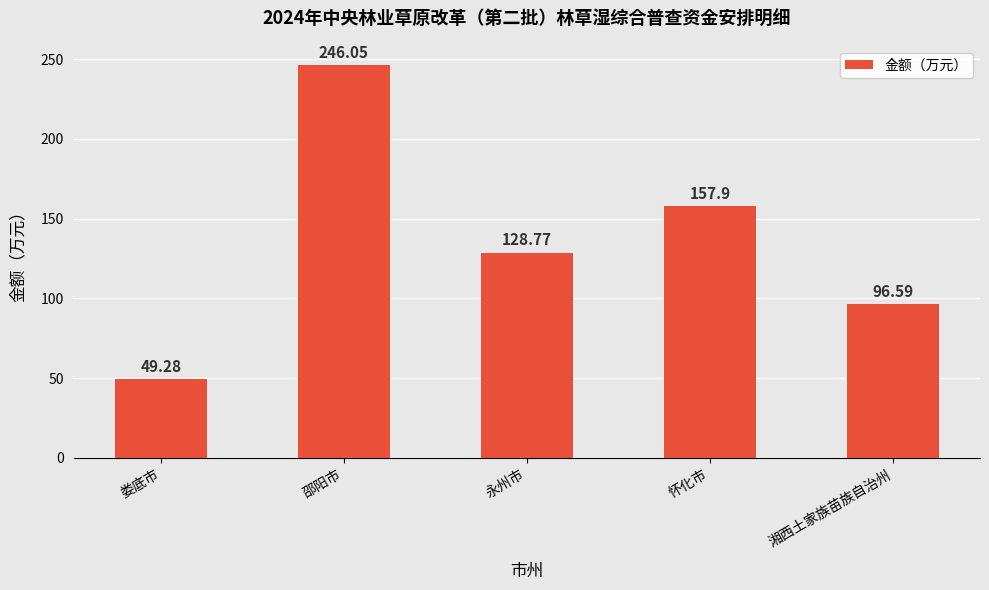

How many values exceed 128?

3